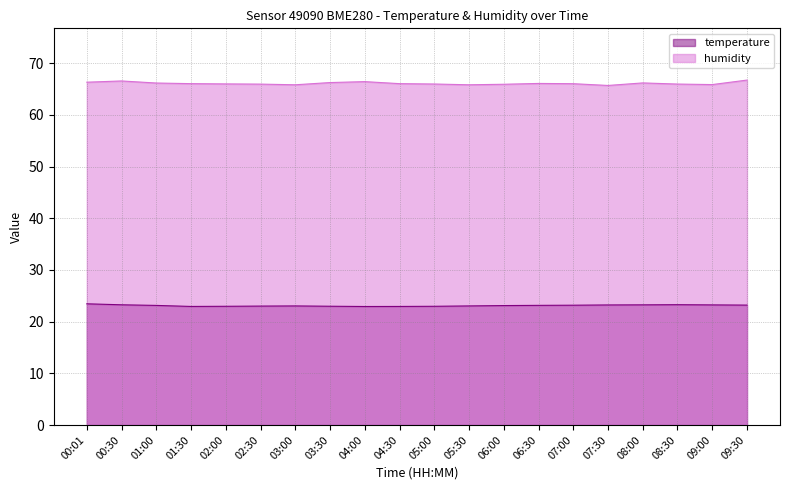

Reading left to right, extract all data points from this chart.

temperature: 23.4	23.3	23.1	22.9	23.0	23.0	23.0	23.0	22.9	22.9	23.0	23.0	23.1	23.1	23.2	23.2	23.2	23.3	23.2	23.2
humidity: 66.3	66.6	66.2	66.0	66.0	66.0	65.8	66.2	66.4	66.0	66.0	65.8	65.9	66.1	66.0	65.7	66.2	66.0	65.9	66.7